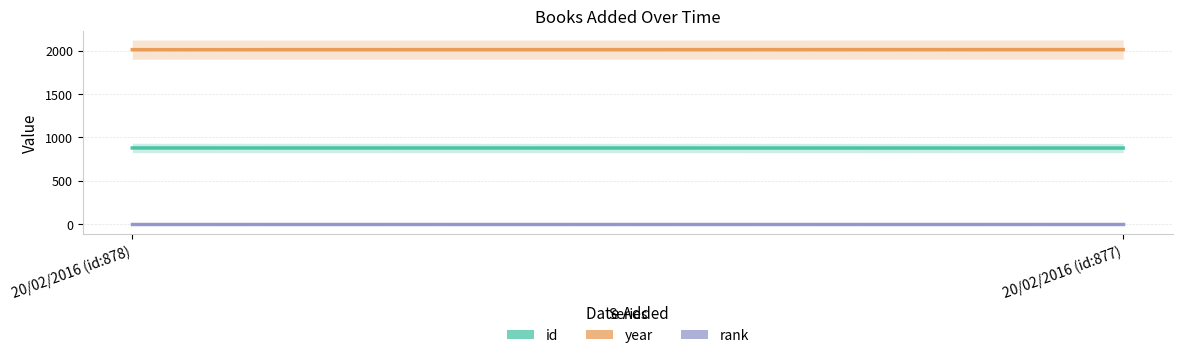

Which category has the lowest value in the id series?

20/02/2016 (id:877)